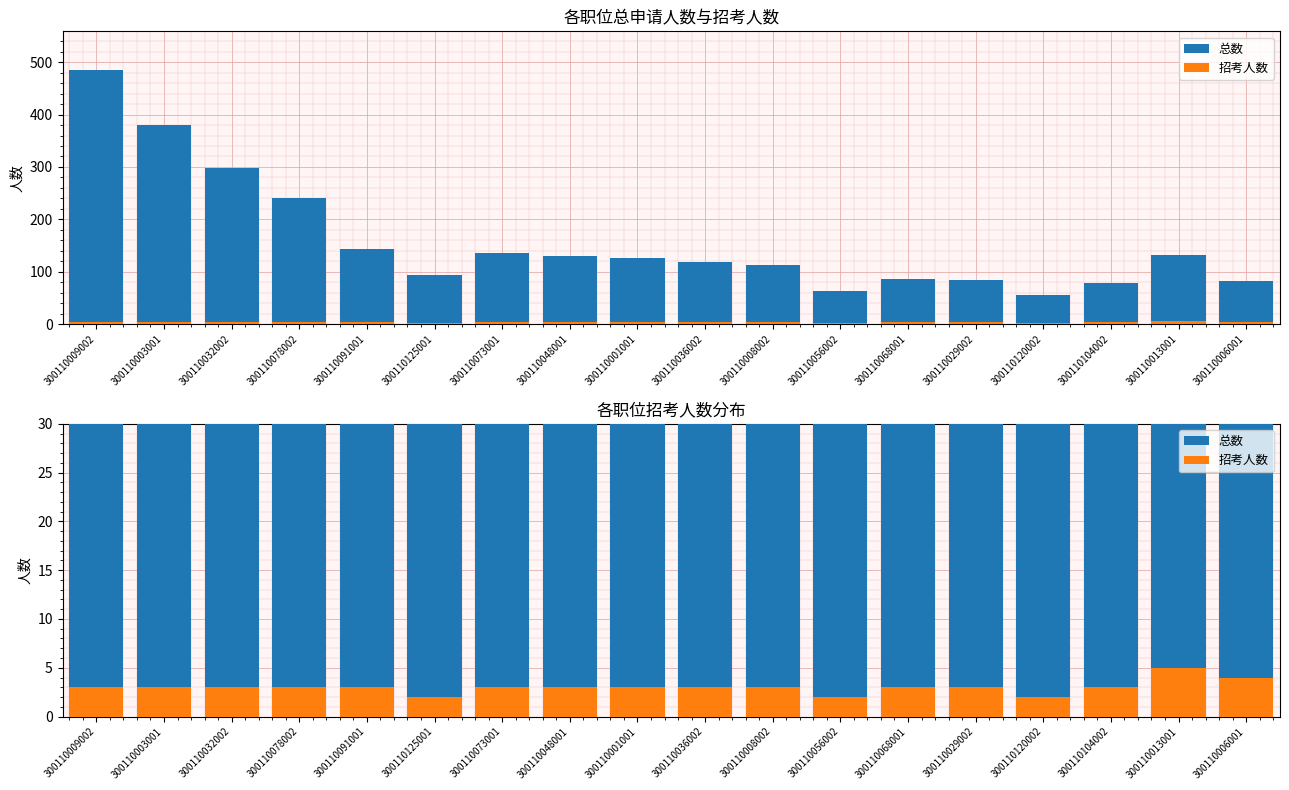

At how many categories does at least one series exceed 484?

1